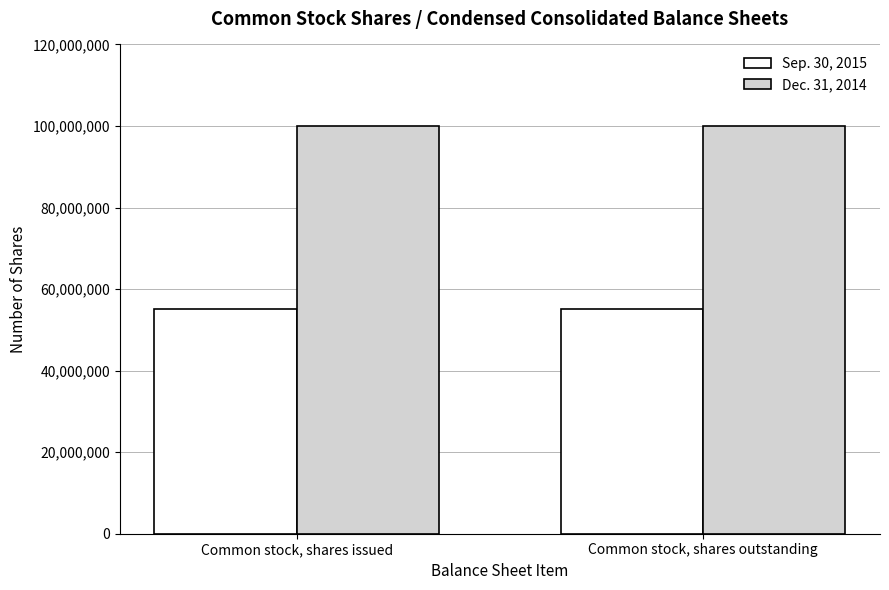

Rank the series by their average value, from highest to lowest.

Dec. 31, 2014, Sep. 30, 2015